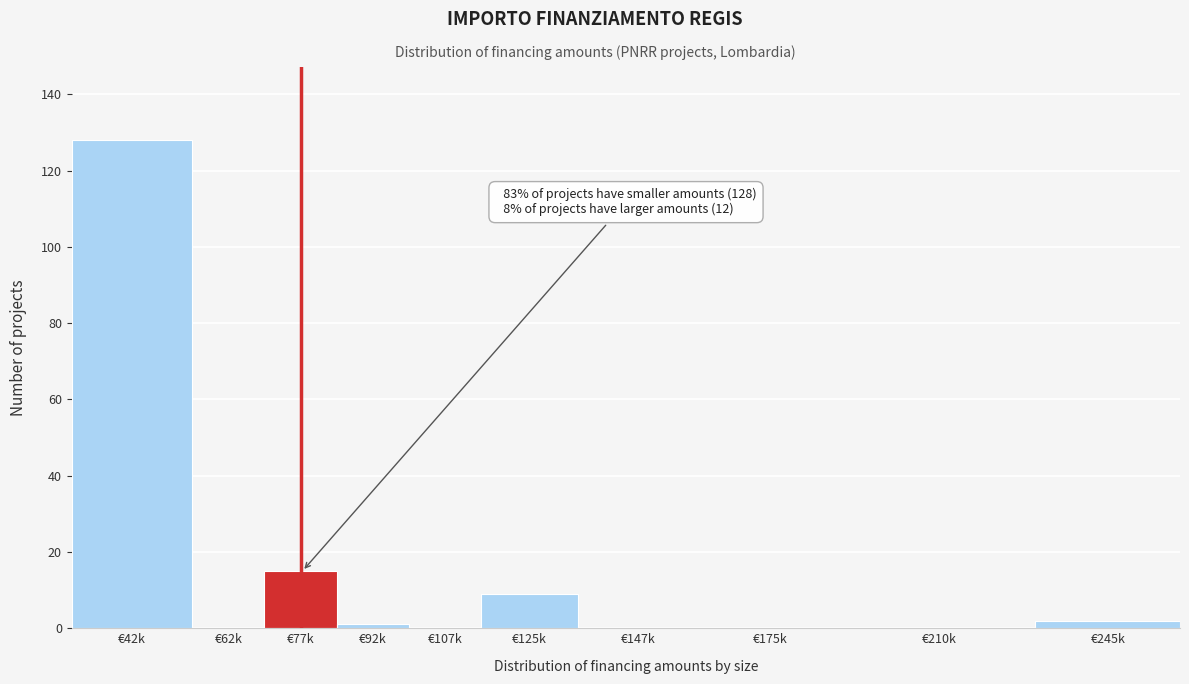

Reading left to right, list all the values displayed in this chart.

€42k=128	€62k=0	€77k=15	€92k=1	€107k=0	€125k=9	€147k=0	€175k=0	€210k=0	€245k=2